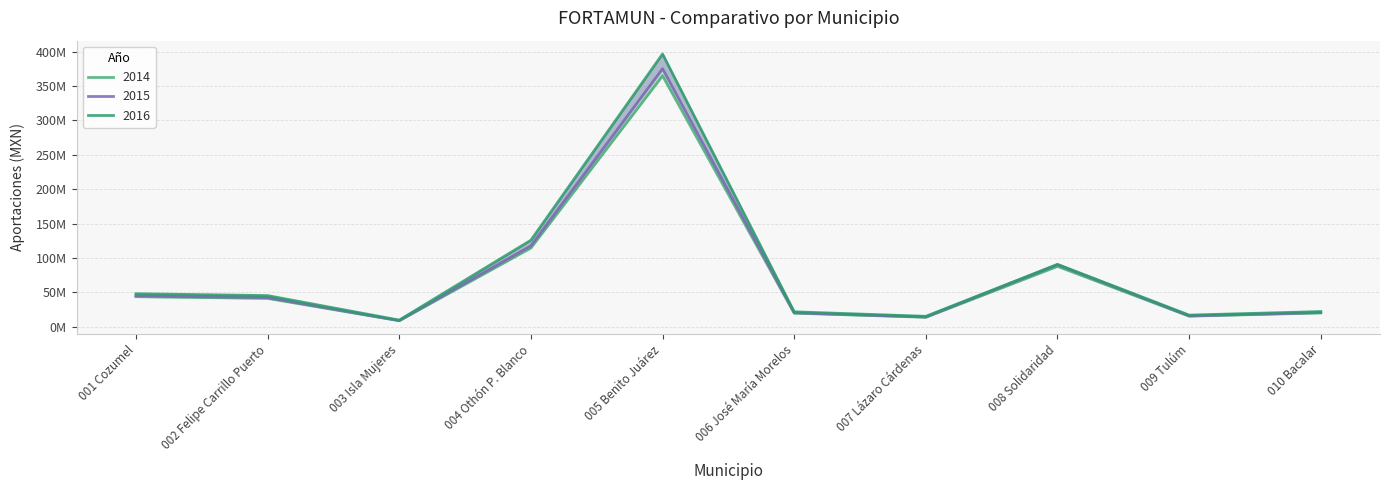

True or false: 2014 has a value of 20270589.0 at 010 Bacalar.

True